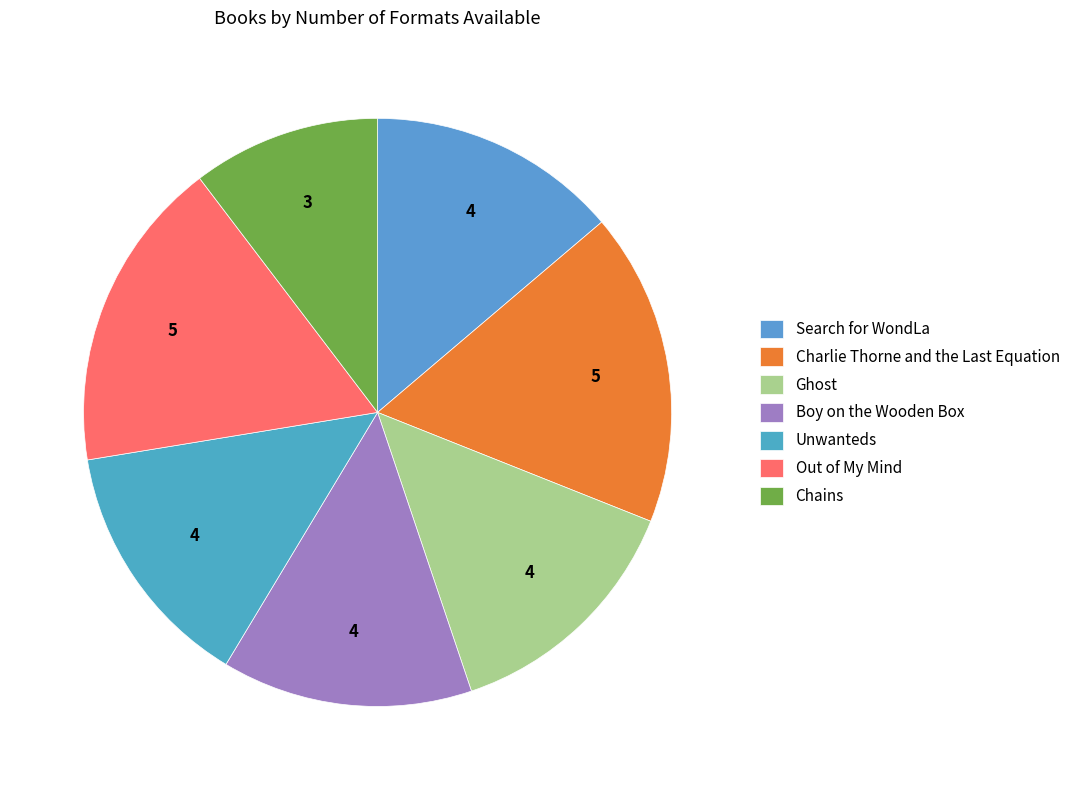

How many segments does this pie chart have?

7